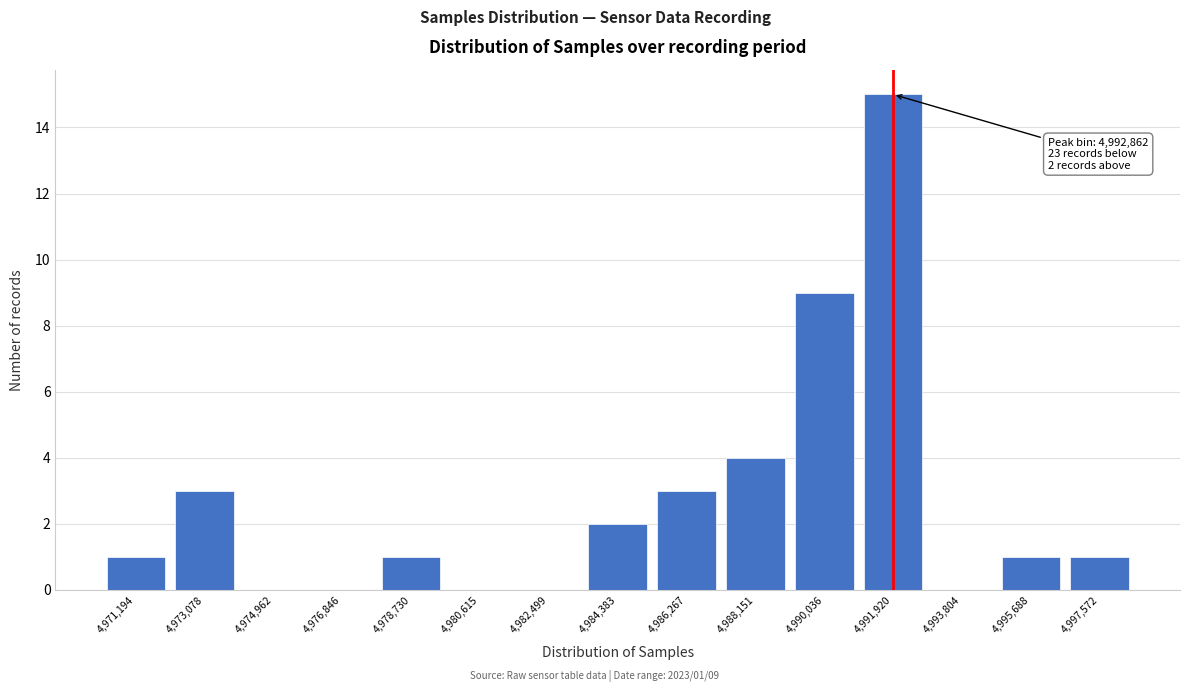

Reading right to left, list all the values displayed in this chart.

4,997,572=1	4,995,688=1	4,993,804=0	4,991,920=15	4,990,036=9	4,988,151=4	4,986,267=3	4,984,383=2	4,982,499=0	4,980,615=0	4,978,730=1	4,976,846=0	4,974,962=0	4,973,078=3	4,971,194=1